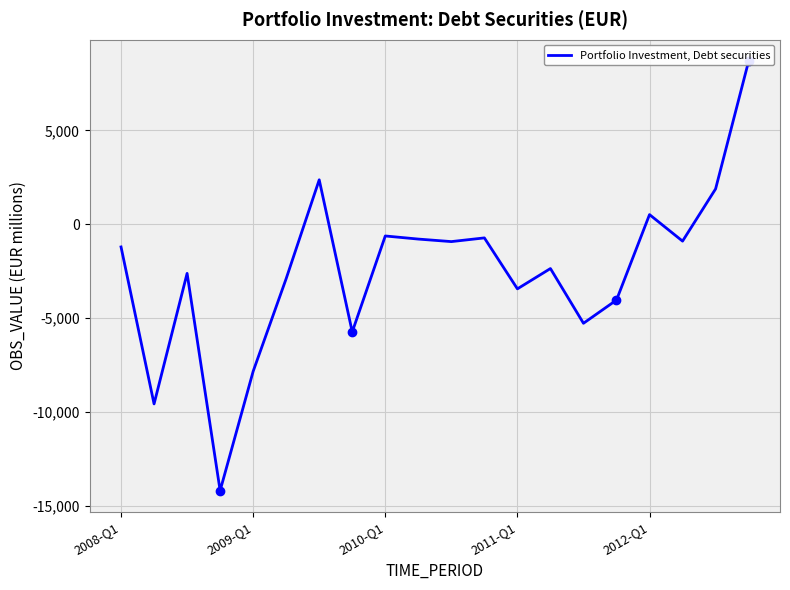

The chart shows a value of -5270.6 at 14. True or false?

True